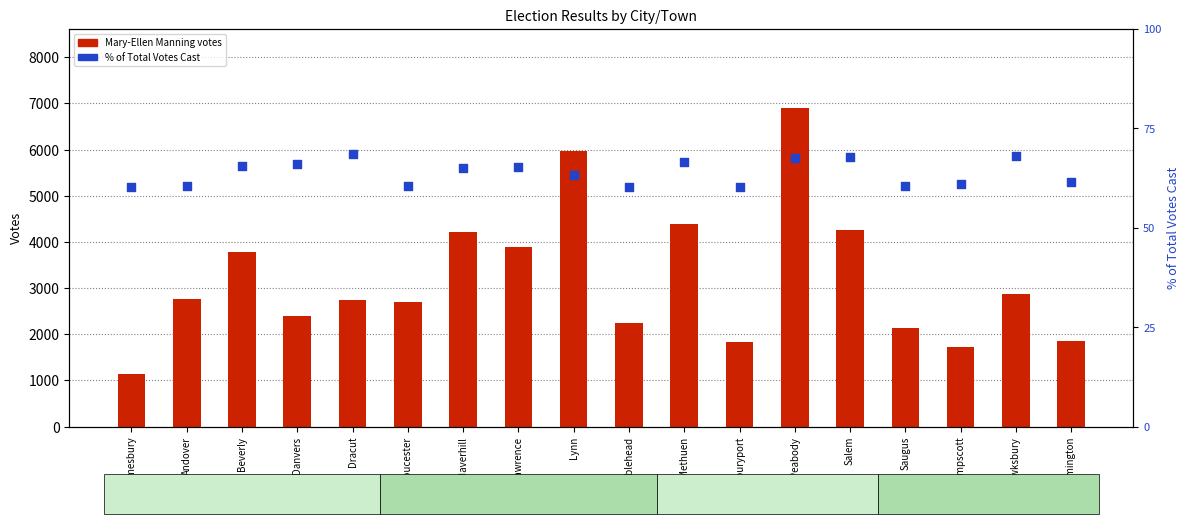

What are all the series names shown in the legend?

Mary-Ellen Manning (votes), % of Total Votes Cast